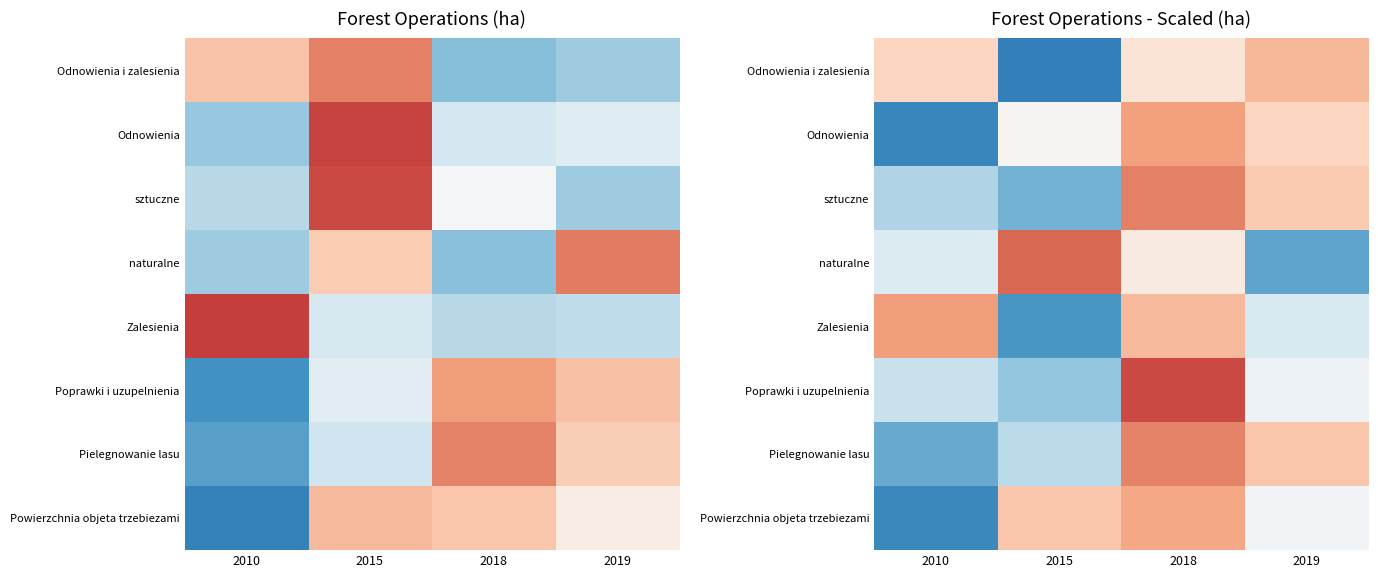

The value of Poprawki i uzupelnienia at 2015 is -0.5. True or false?

False